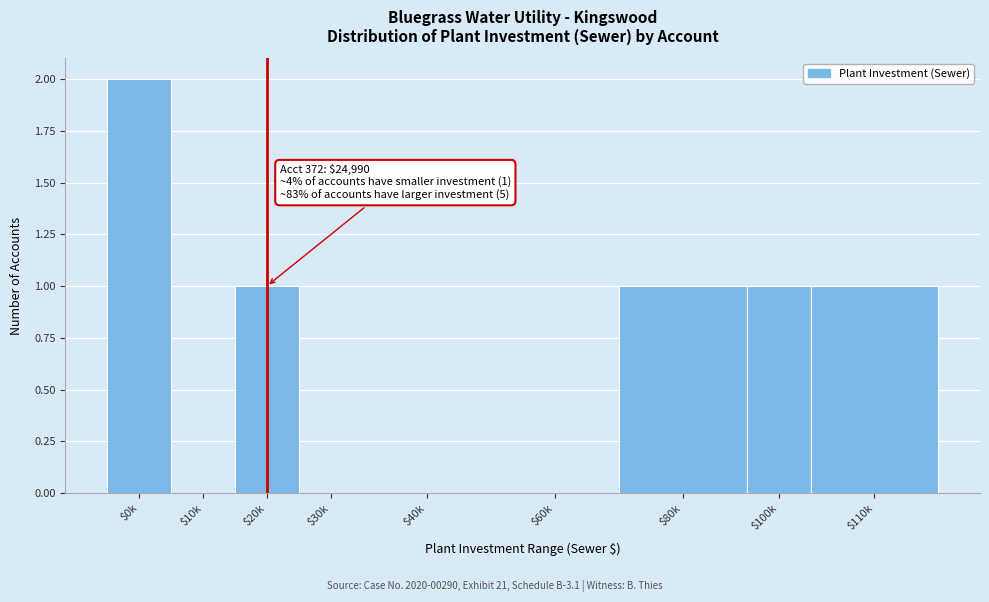

What is the sum of all values?

6